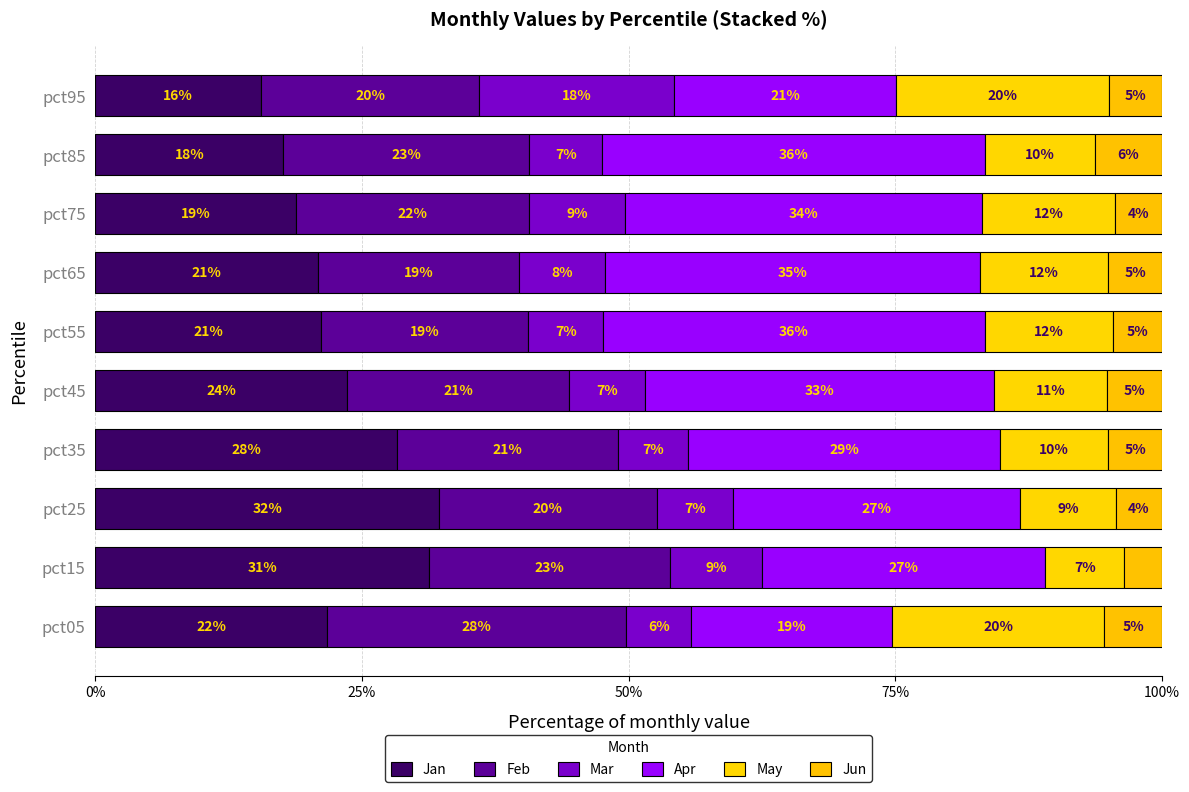

What is the difference between the second highest and second lowest values in the May series?

10.9